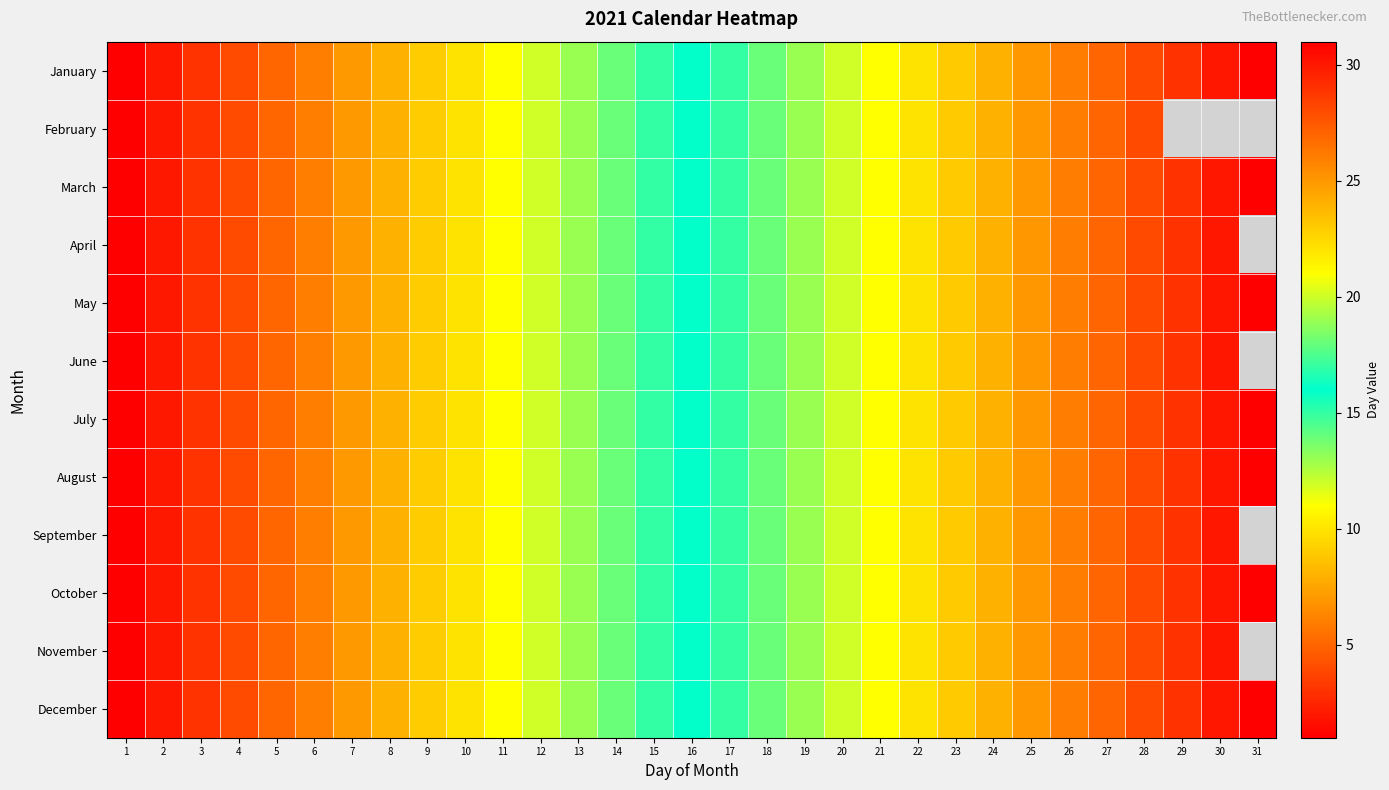

Reading left to right, list all the values displayed in this chart.

January: 1=1	2=2	3=3	4=4	5=5	6=6	7=7	8=8	9=9	10=10	11=11	12=12	13=13	14=14	15=15	16=16	17=17	18=18	19=19	20=20	21=21	22=22	23=23	24=24	25=25	26=26	27=27	28=28	29=29	30=30	31=31
February: 1=1	2=2	3=3	4=4	5=5	6=6	7=7	8=8	9=9	10=10	11=11	12=12	13=13	14=14	15=15	16=16	17=17	18=18	19=19	20=20	21=21	22=22	23=23	24=24	25=25	26=26	27=27	28=28	29=0	30=0	31=0
March: 1=1	2=2	3=3	4=4	5=5	6=6	7=7	8=8	9=9	10=10	11=11	12=12	13=13	14=14	15=15	16=16	17=17	18=18	19=19	20=20	21=21	22=22	23=23	24=24	25=25	26=26	27=27	28=28	29=29	30=30	31=31
April: 1=1	2=2	3=3	4=4	5=5	6=6	7=7	8=8	9=9	10=10	11=11	12=12	13=13	14=14	15=15	16=16	17=17	18=18	19=19	20=20	21=21	22=22	23=23	24=24	25=25	26=26	27=27	28=28	29=29	30=30	31=0
May: 1=1	2=2	3=3	4=4	5=5	6=6	7=7	8=8	9=9	10=10	11=11	12=12	13=13	14=14	15=15	16=16	17=17	18=18	19=19	20=20	21=21	22=22	23=23	24=24	25=25	26=26	27=27	28=28	29=29	30=30	31=31
June: 1=1	2=2	3=3	4=4	5=5	6=6	7=7	8=8	9=9	10=10	11=11	12=12	13=13	14=14	15=15	16=16	17=17	18=18	19=19	20=20	21=21	22=22	23=23	24=24	25=25	26=26	27=27	28=28	29=29	30=30	31=0
July: 1=1	2=2	3=3	4=4	5=5	6=6	7=7	8=8	9=9	10=10	11=11	12=12	13=13	14=14	15=15	16=16	17=17	18=18	19=19	20=20	21=21	22=22	23=23	24=24	25=25	26=26	27=27	28=28	29=29	30=30	31=31
August: 1=1	2=2	3=3	4=4	5=5	6=6	7=7	8=8	9=9	10=10	11=11	12=12	13=13	14=14	15=15	16=16	17=17	18=18	19=19	20=20	21=21	22=22	23=23	24=24	25=25	26=26	27=27	28=28	29=29	30=30	31=31
September: 1=1	2=2	3=3	4=4	5=5	6=6	7=7	8=8	9=9	10=10	11=11	12=12	13=13	14=14	15=15	16=16	17=17	18=18	19=19	20=20	21=21	22=22	23=23	24=24	25=25	26=26	27=27	28=28	29=29	30=30	31=0
October: 1=1	2=2	3=3	4=4	5=5	6=6	7=7	8=8	9=9	10=10	11=11	12=12	13=13	14=14	15=15	16=16	17=17	18=18	19=19	20=20	21=21	22=22	23=23	24=24	25=25	26=26	27=27	28=28	29=29	30=30	31=31
November: 1=1	2=2	3=3	4=4	5=5	6=6	7=7	8=8	9=9	10=10	11=11	12=12	13=13	14=14	15=15	16=16	17=17	18=18	19=19	20=20	21=21	22=22	23=23	24=24	25=25	26=26	27=27	28=28	29=29	30=30	31=0
December: 1=1	2=2	3=3	4=4	5=5	6=6	7=7	8=8	9=9	10=10	11=11	12=12	13=13	14=14	15=15	16=16	17=17	18=18	19=19	20=20	21=21	22=22	23=23	24=24	25=25	26=26	27=27	28=28	29=29	30=30	31=31